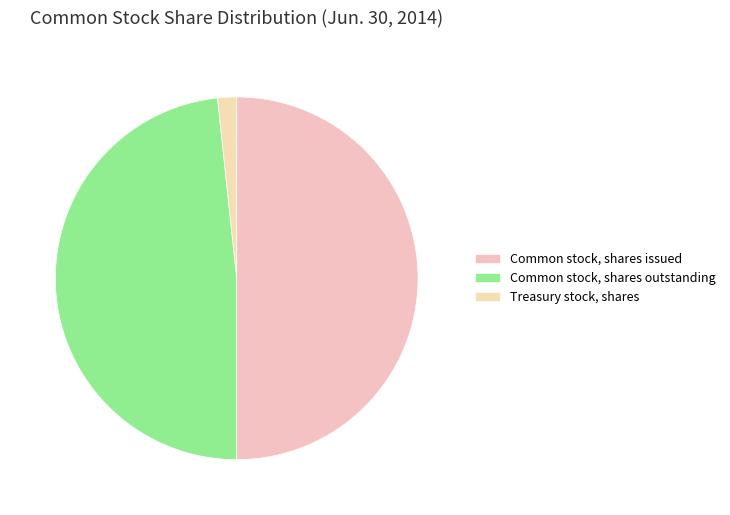

To the nearest percent, what portion does Common stock, shares outstanding represent?

48%